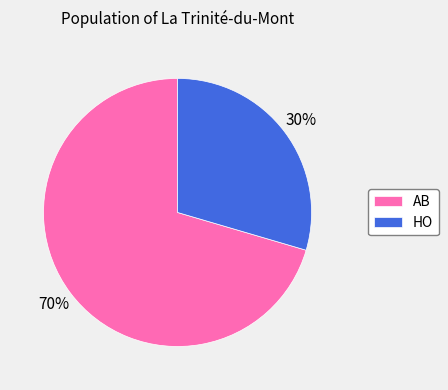

To the nearest percent, what is the average slice percentage?

50%